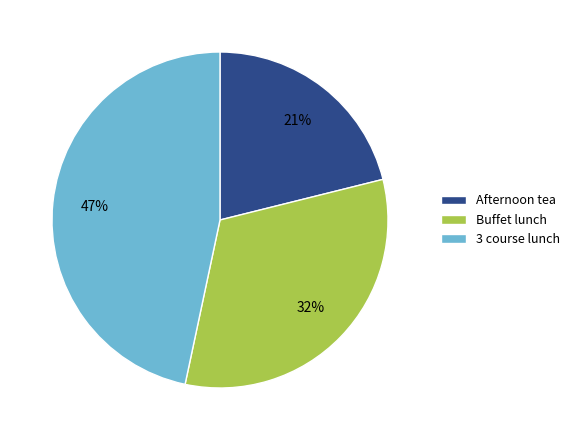

Which category has the biggest portion of the pie?

3 course lunch